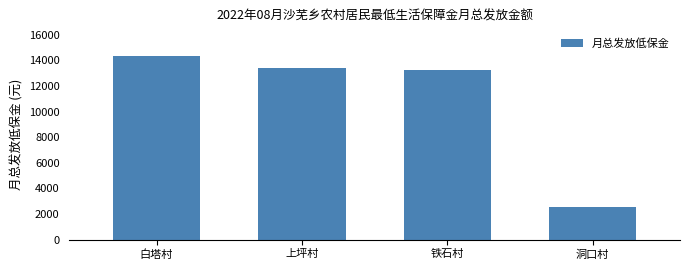

What is the difference between the maximum and minimum values?

11812